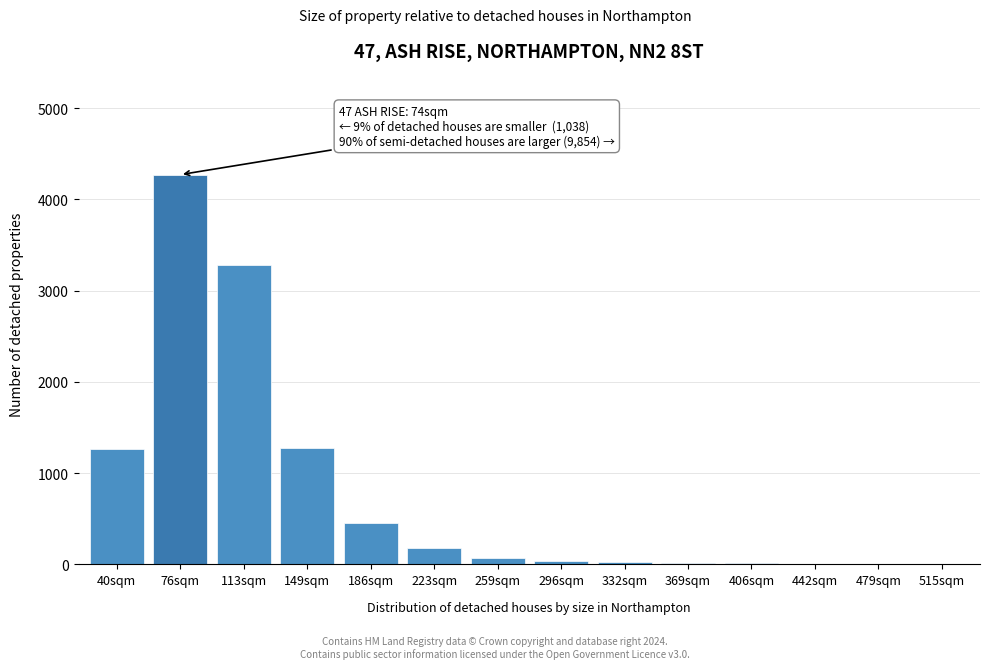

What is the sum of all values?

10902